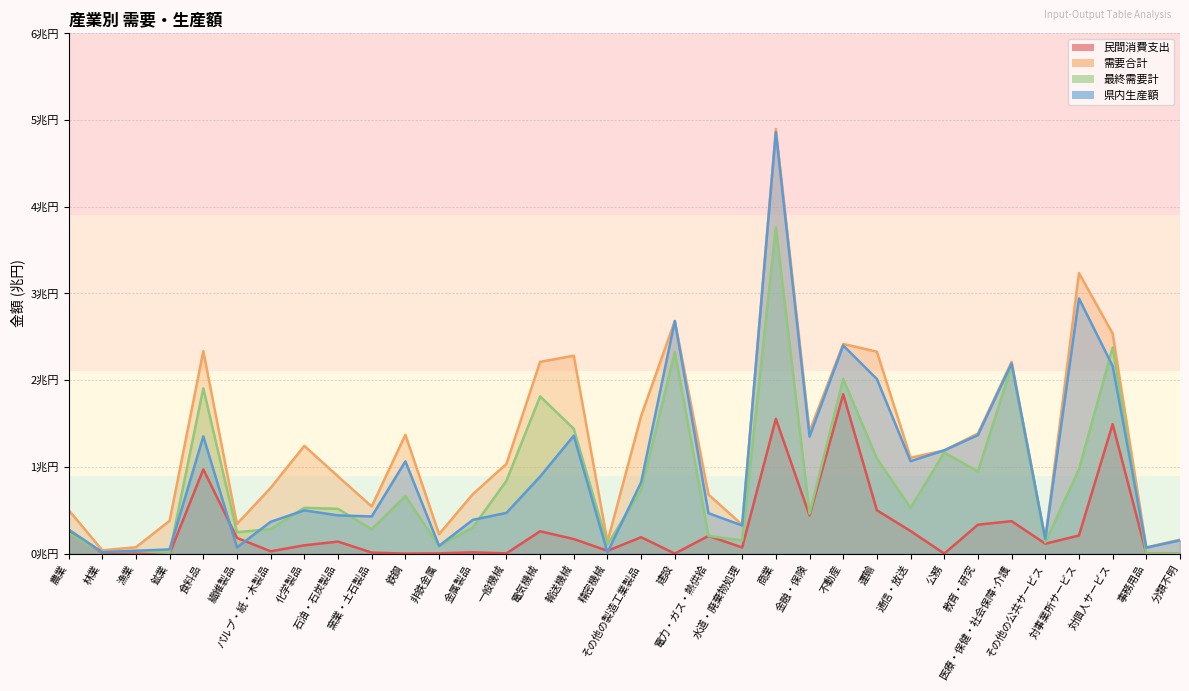

How many intersections are there between 民間消費支出 and 県内生産額?

4